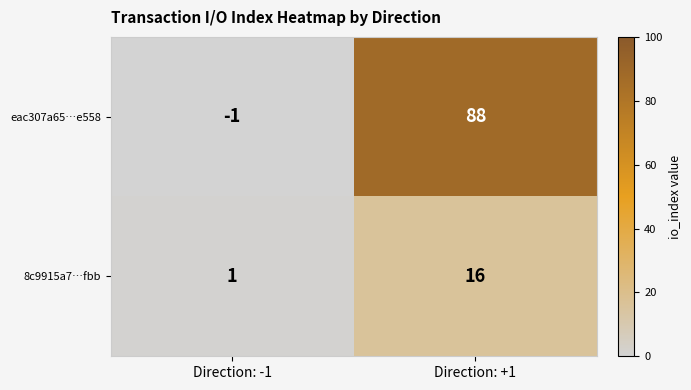

List the series in order of their peak value, highest first.

eac307a65…e558, 8c9915a7…fbb